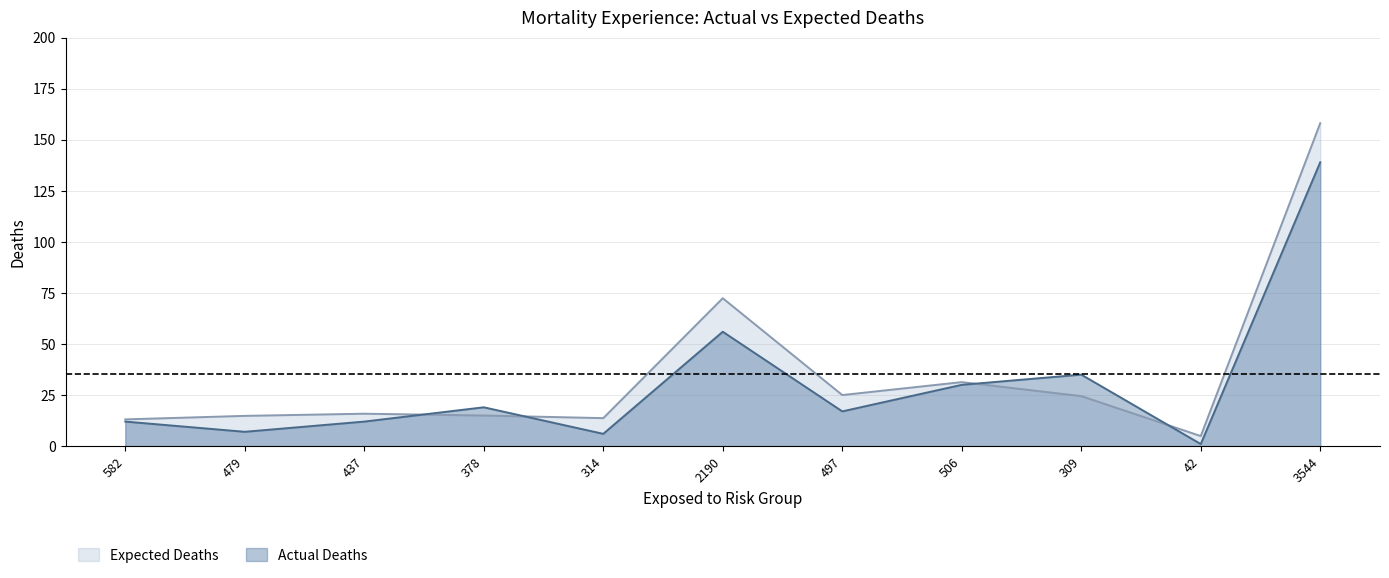

What are all the series names shown in the legend?

Expected Deaths, Actual Deaths